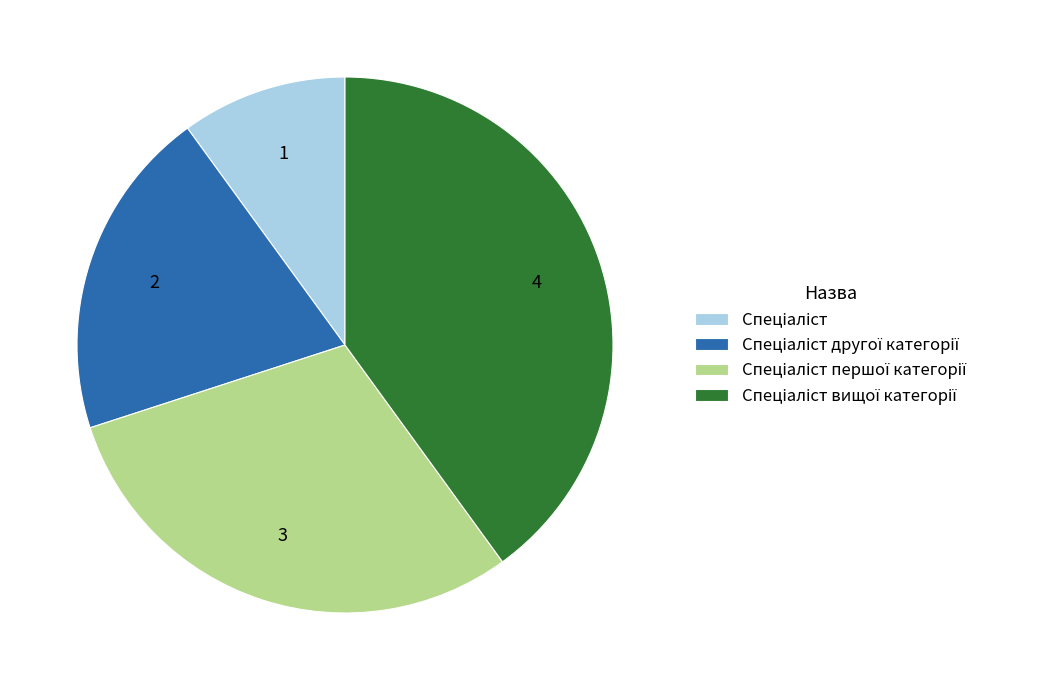

Is there a majority slice in this chart?

No